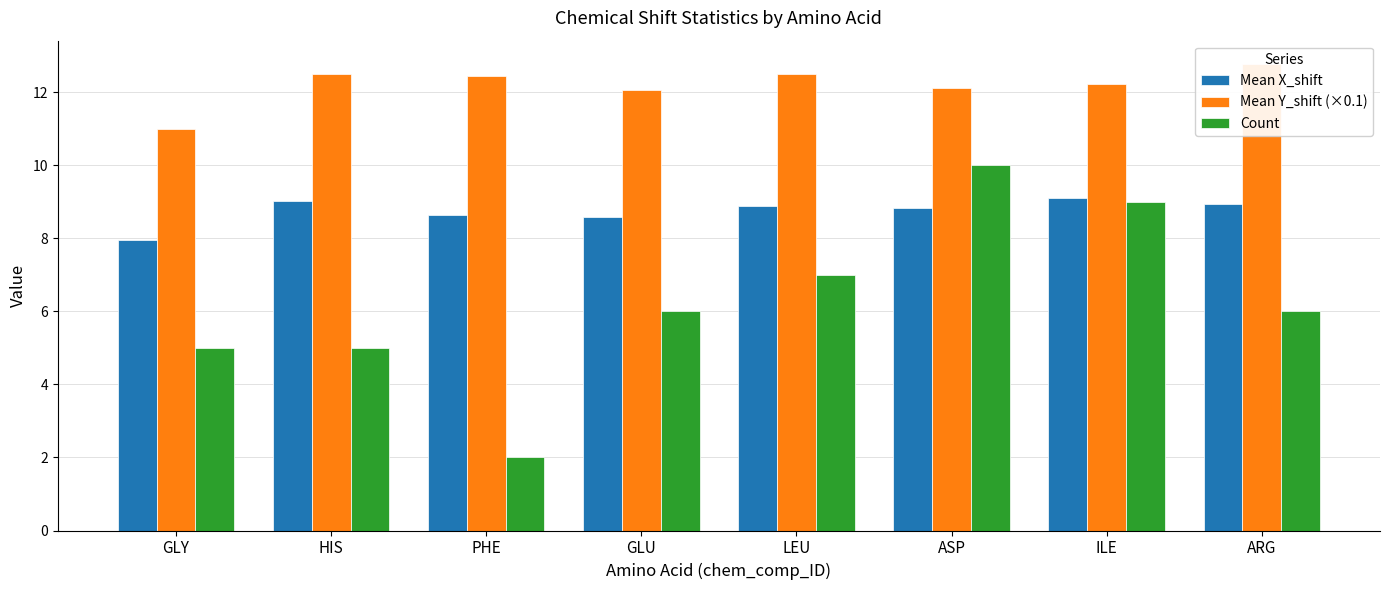

What is the total value across all series at ASP?

31.0